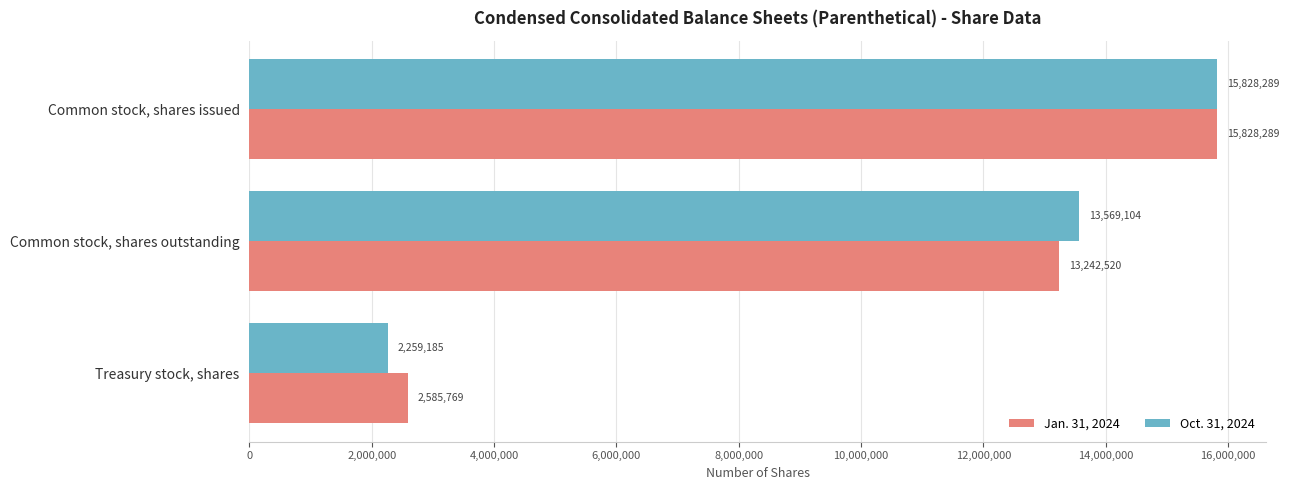

The value of Oct. 31, 2024 at Treasury stock, shares is 2259185. True or false?

True